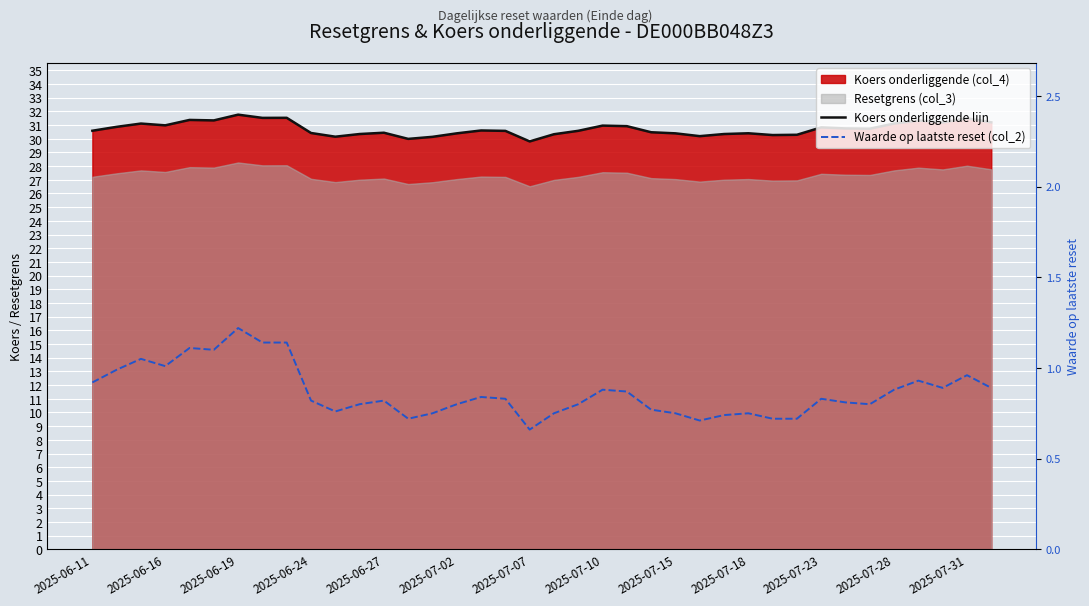

What is the minimum value for Koers onderliggende lijn?

29.8